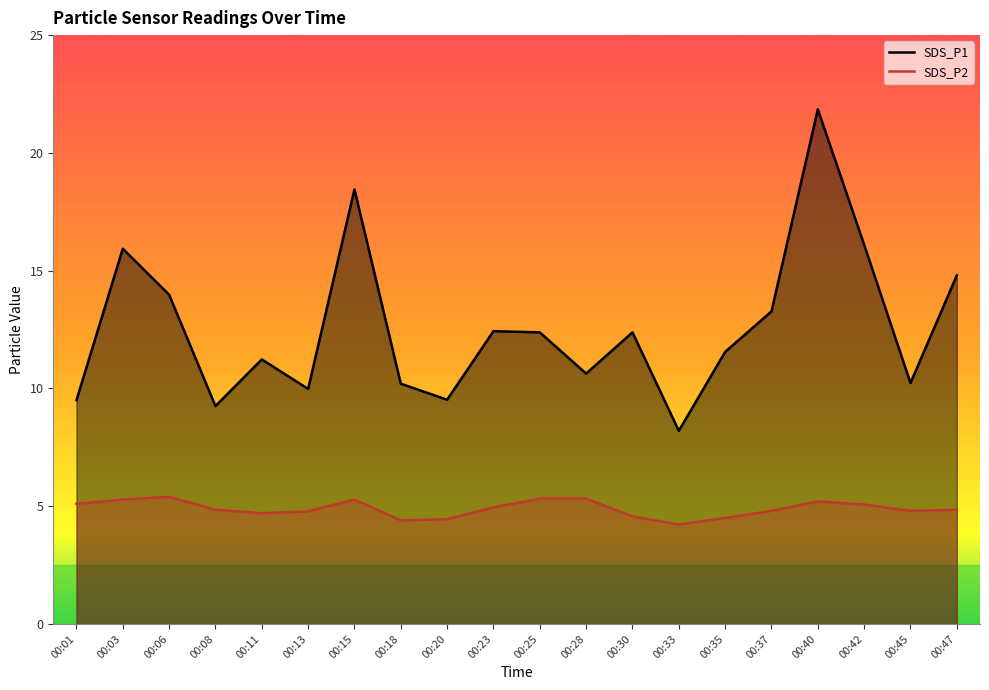

The value of SDS_P2 at 00:30 is 4.6. True or false?

True